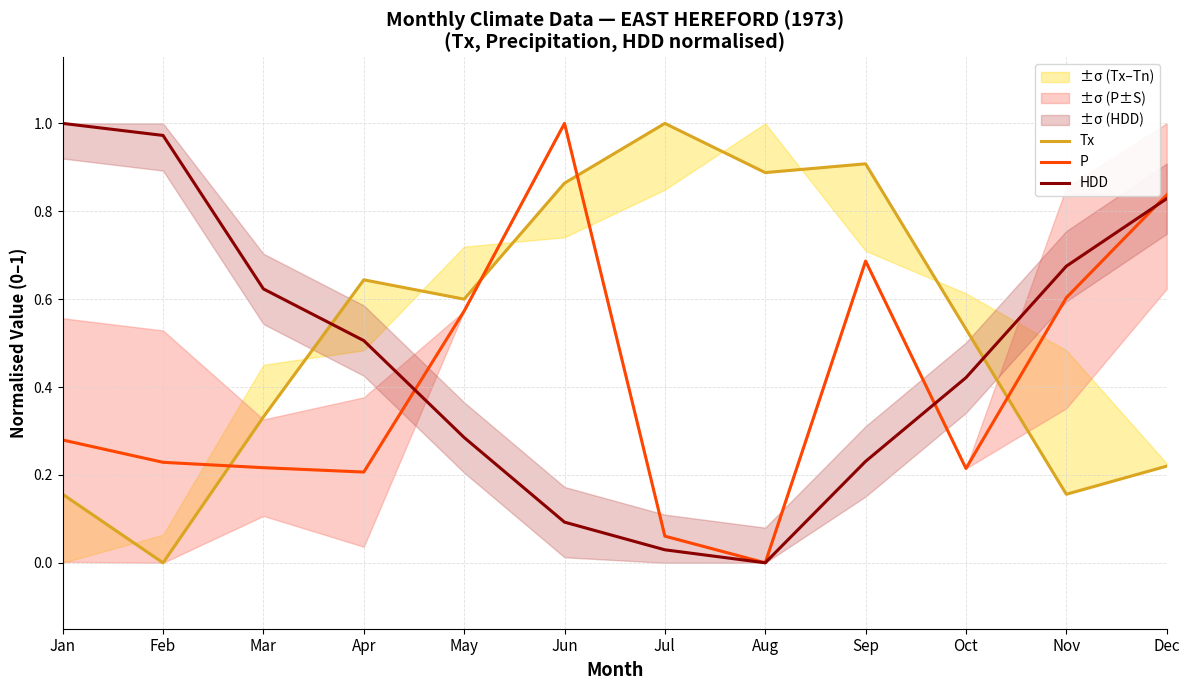

How many intersections are there between P and Tx?

4